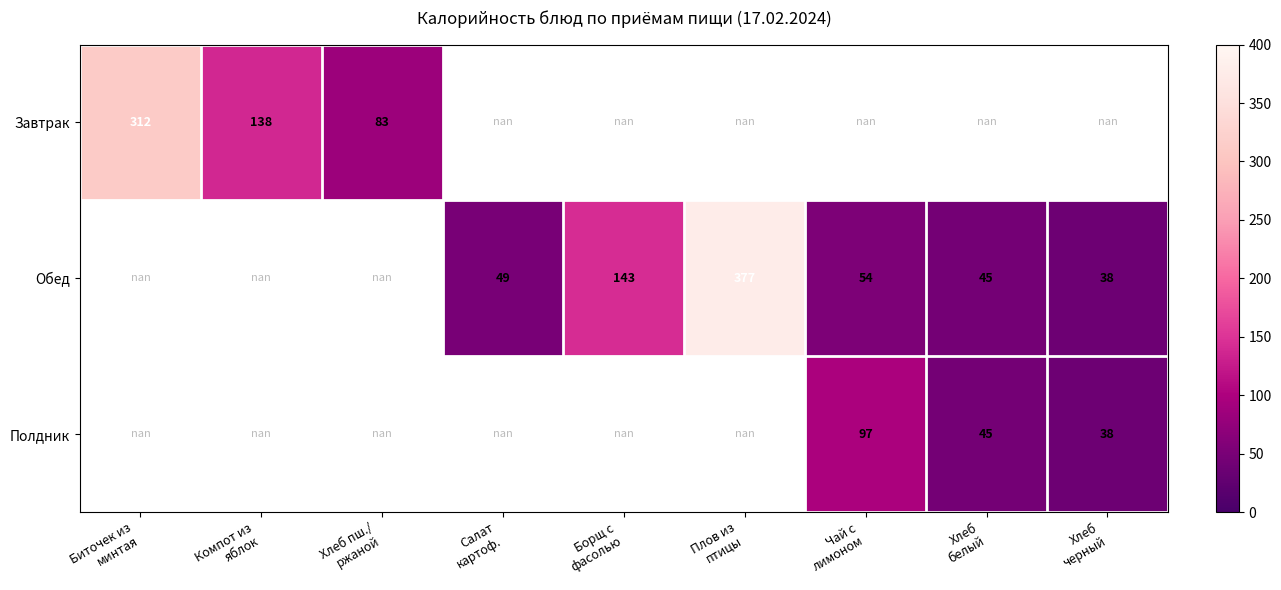

Which label corresponds to the largest value in the chart?

Плов из
птицы